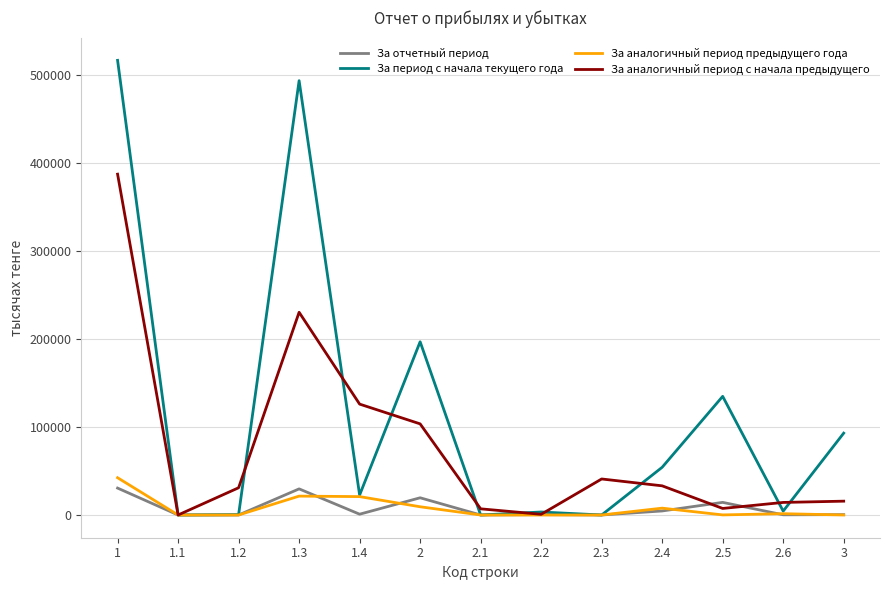

Which series has the largest total across all categories?

За период с начала текущего года